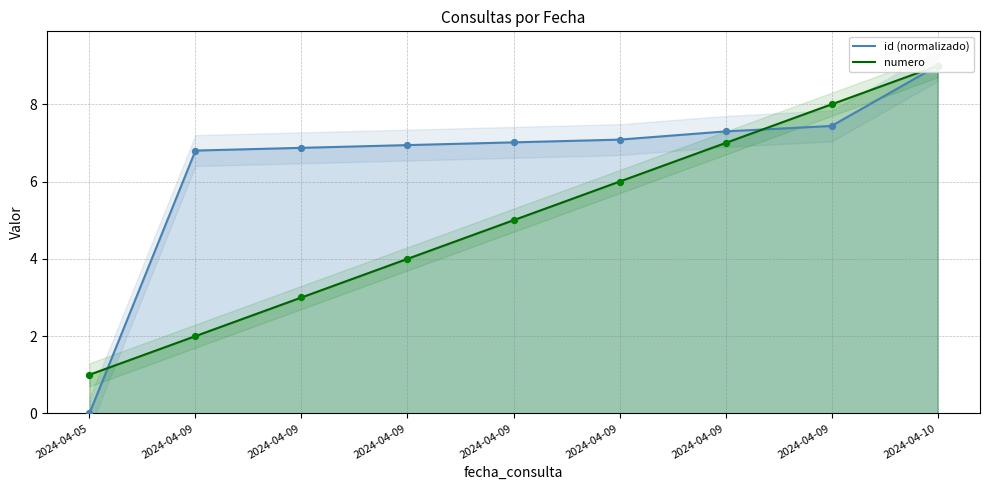

What is the total value across all series at 2024-04-09?

8.8